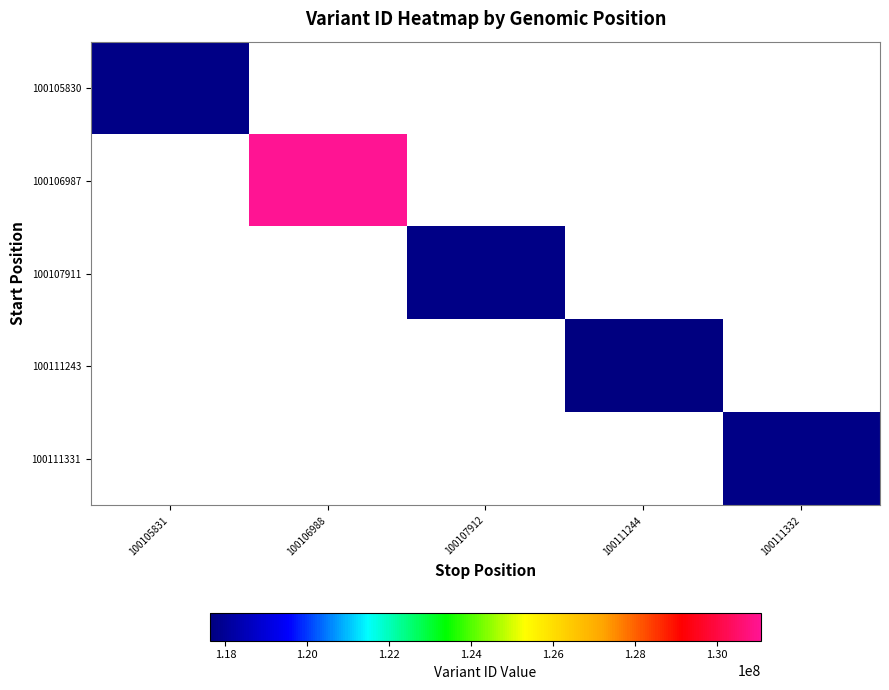

List the series in order of their peak value, lowest first.

100111243, 100105830, 100107911, 100111331, 100106987